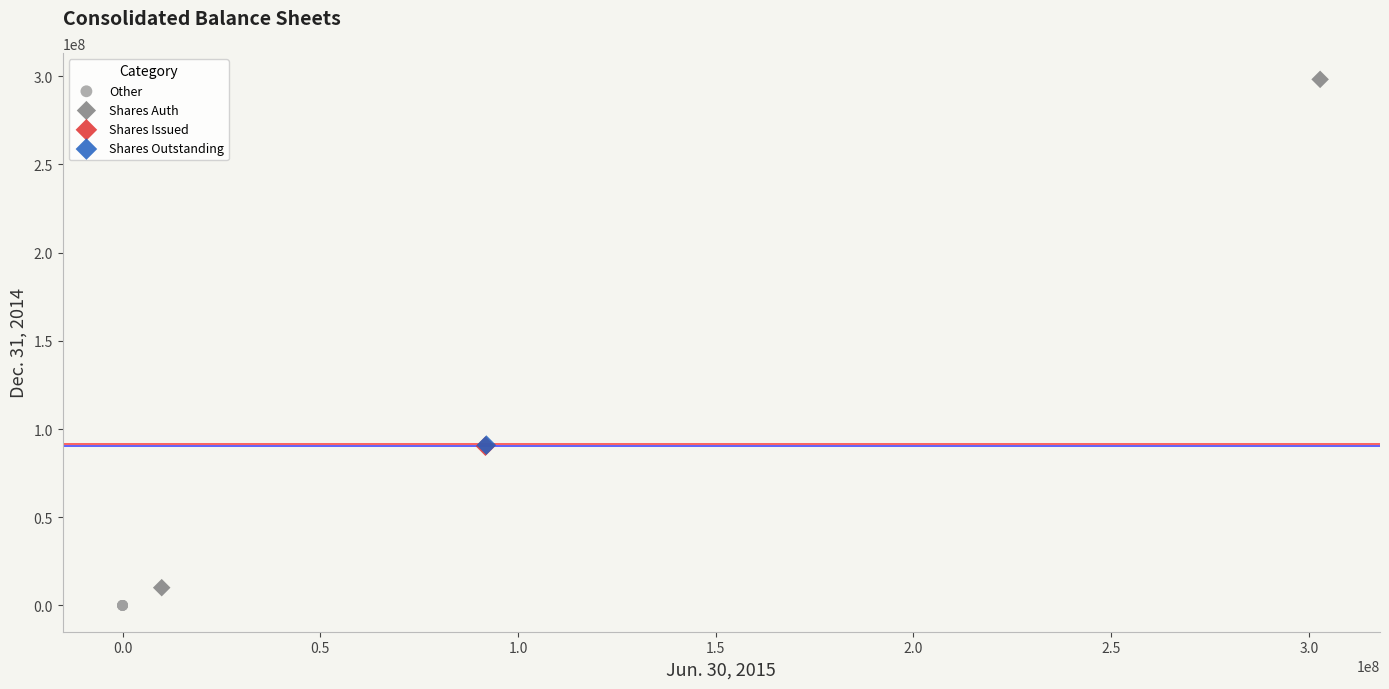

Which series contains the highest Y value?

Shares Auth